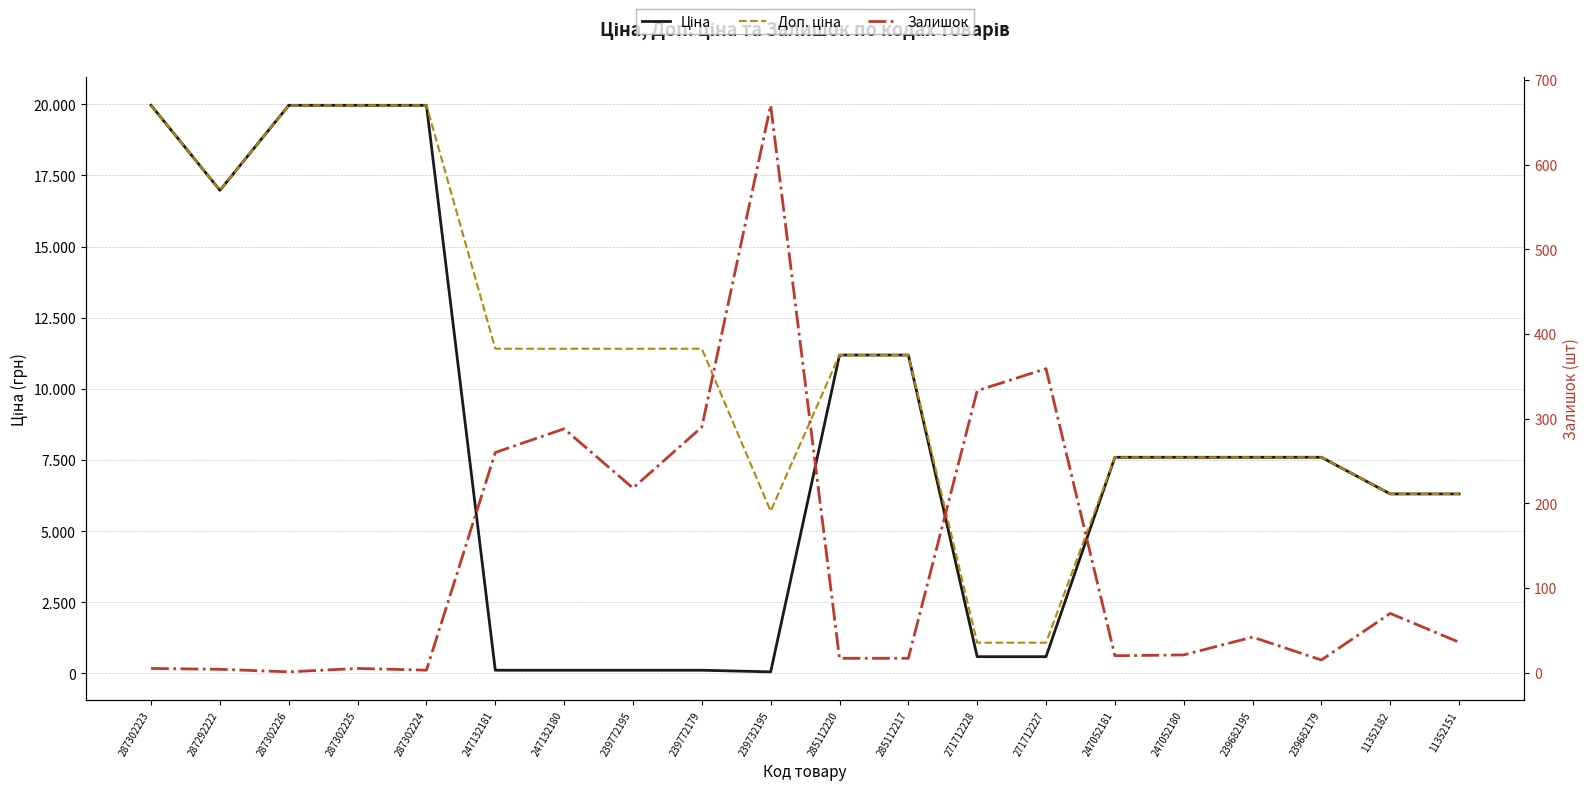

True or false: Доп. ціна has a value of 7596.5 at 247052181.

True